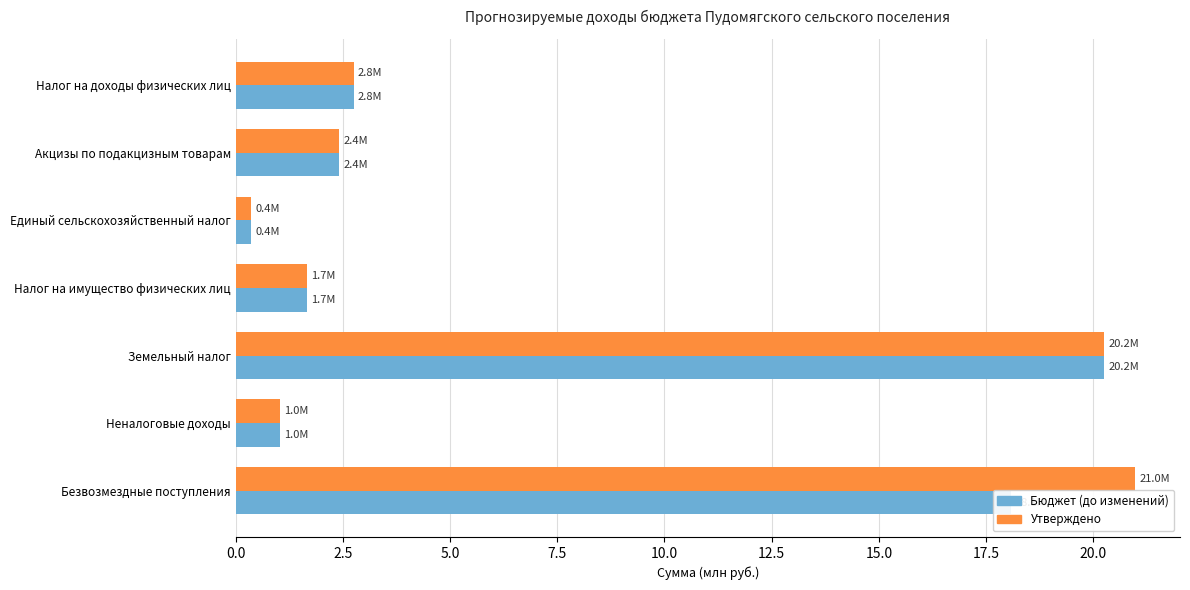

Which category has the lowest value across all series?

Единый сельскохозяйственный налог